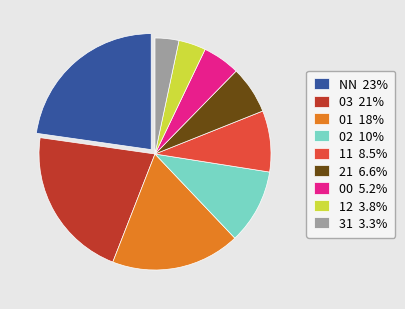

Is it true that 03 is 11% of the pie?

False